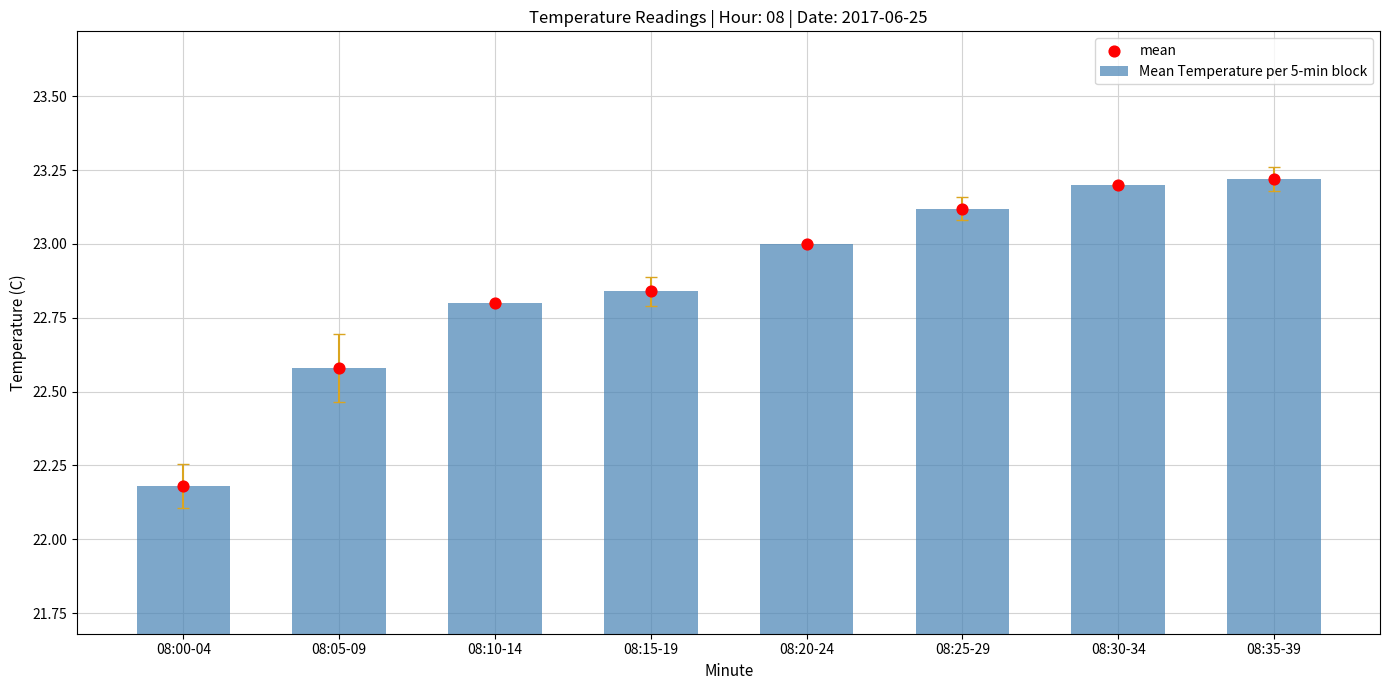

Is the value of Mean Temperature per 5-min block at 08:05-09 greater than the value of mean at 08:35-39?

No